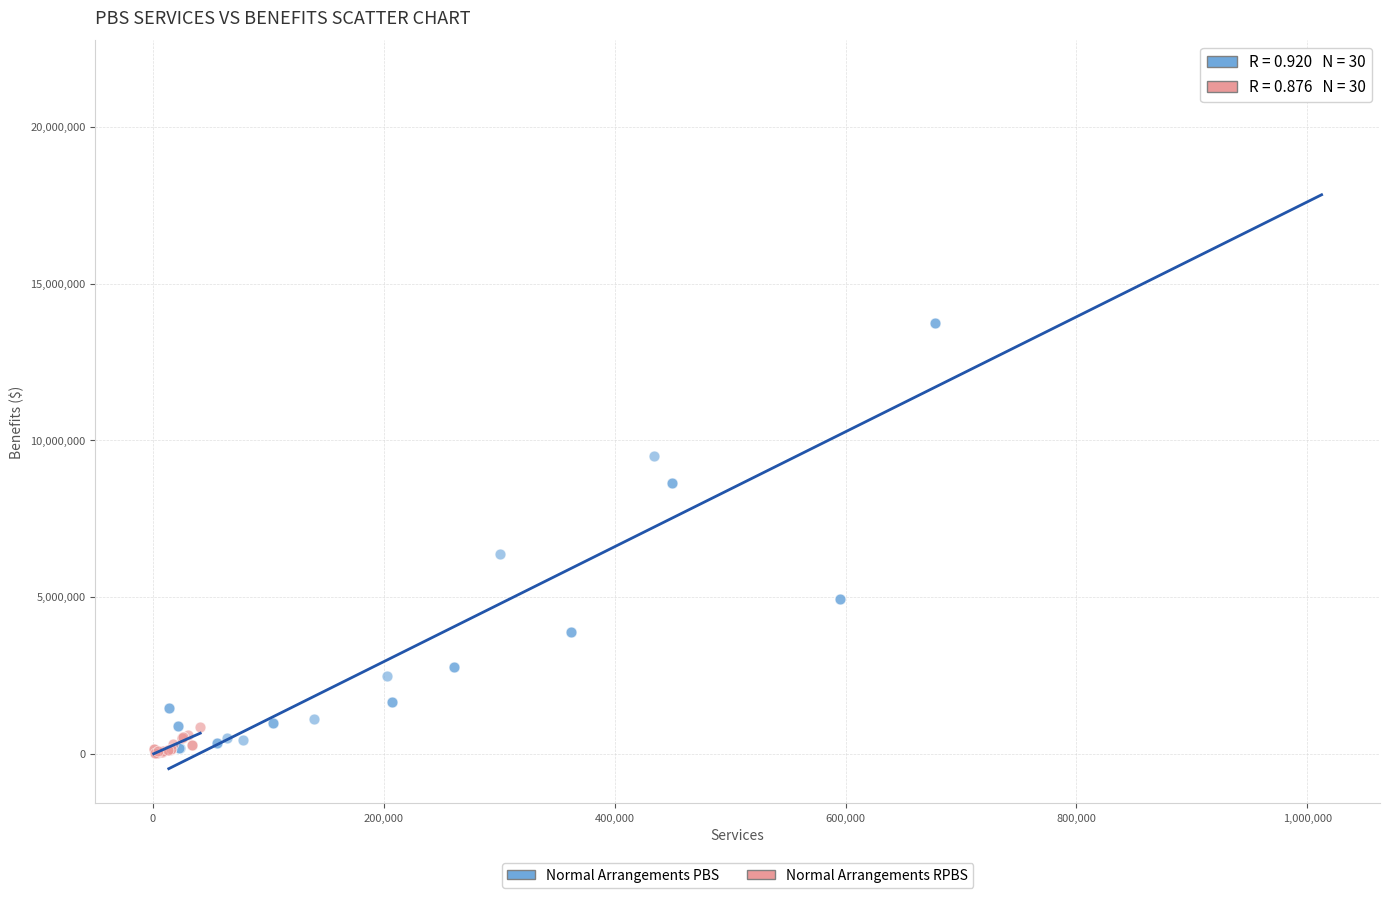

Which series has the largest Y range (max minus min)?

Normal Arrangements PBS